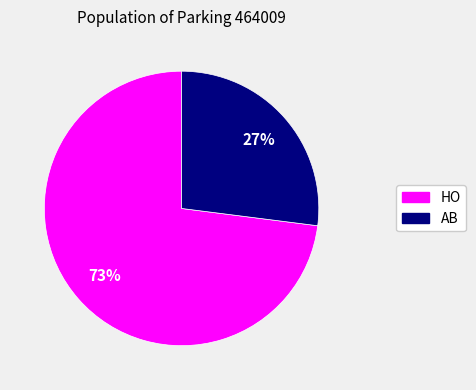

What is the ratio of the value at AB to the value at HO?

0.4